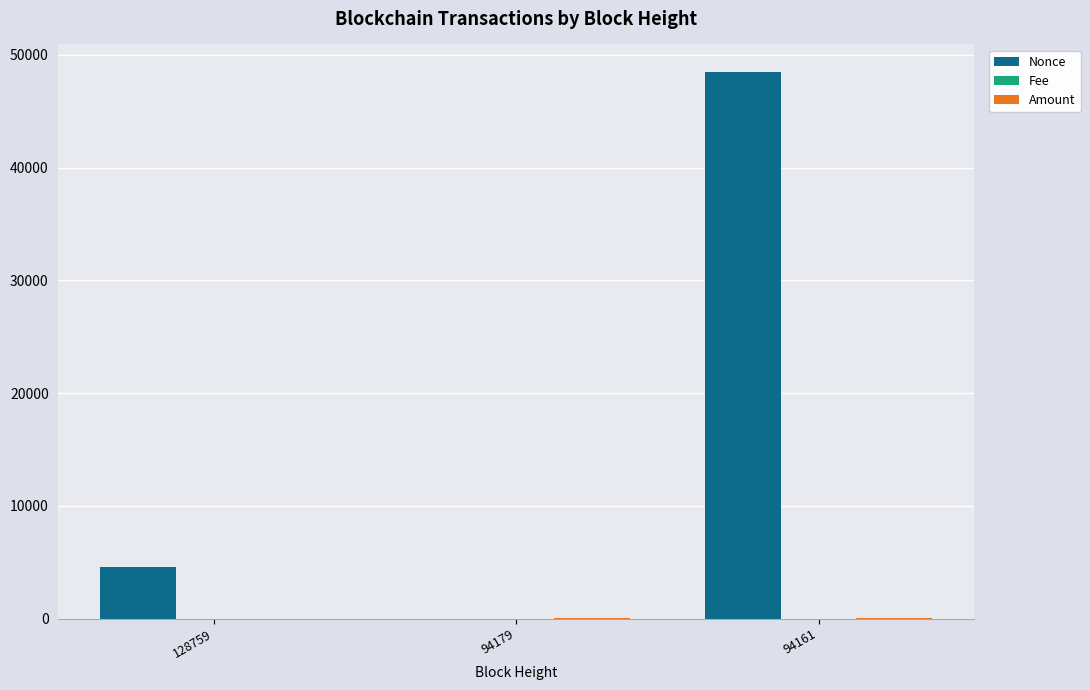

Which series has the largest total across all categories?

Nonce